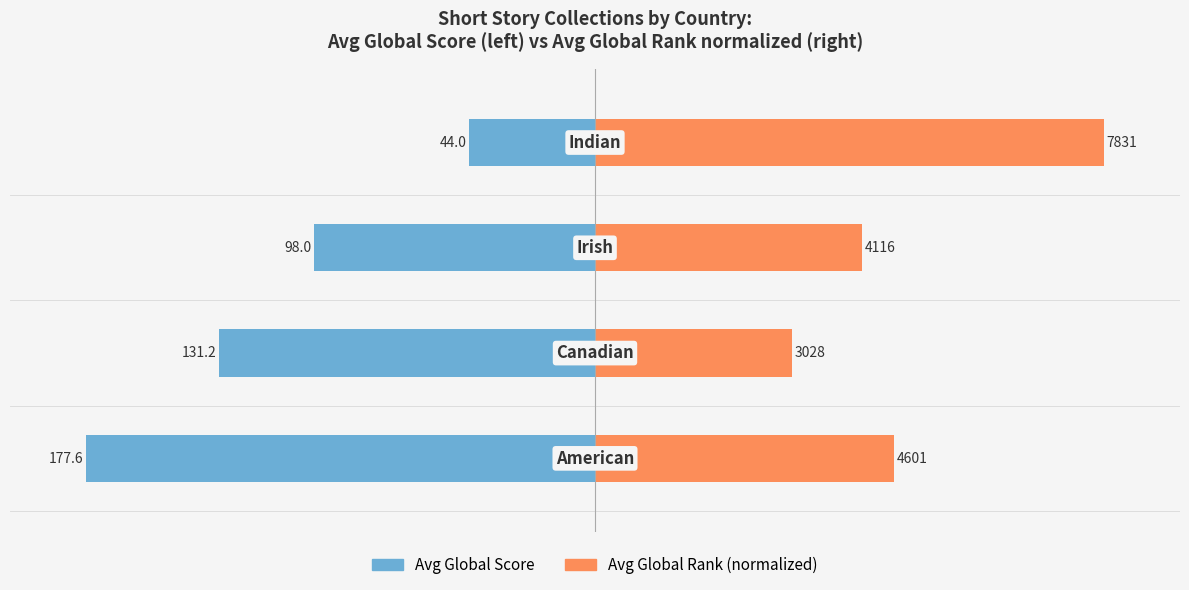

How many distinct data groups are displayed?

2